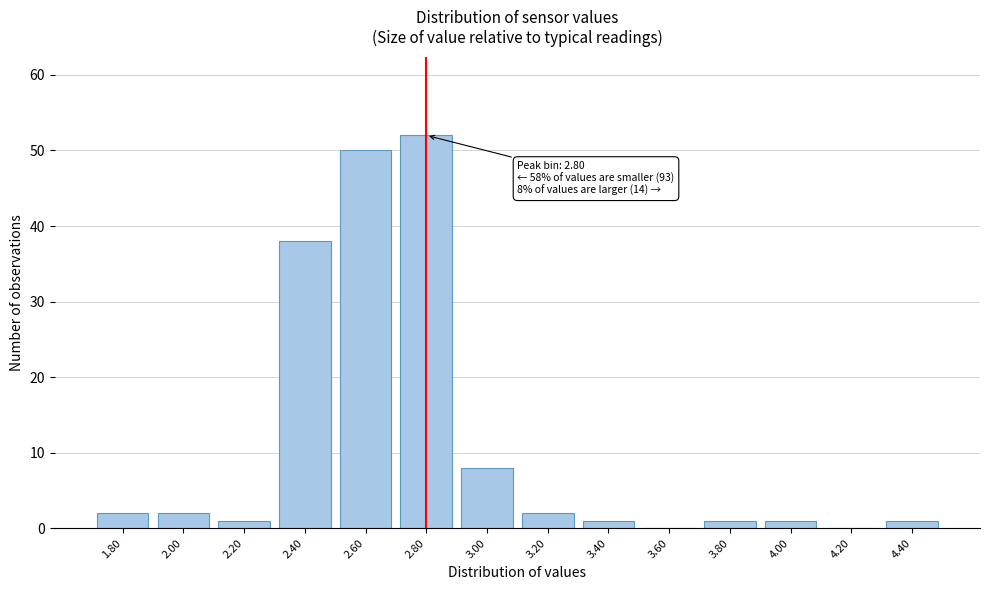

Reading left to right, list all the values displayed in this chart.

1.80=2	2.00=2	2.20=1	2.40=38	2.60=50	2.80=52	3.00=8	3.20=2	3.40=1	3.60=0	3.80=1	4.00=1	4.20=0	4.40=1